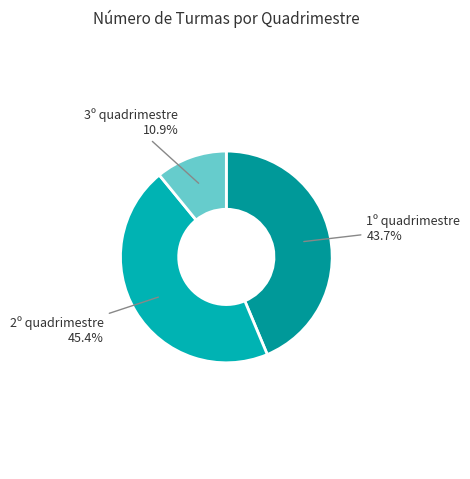

How many segments does this pie chart have?

3